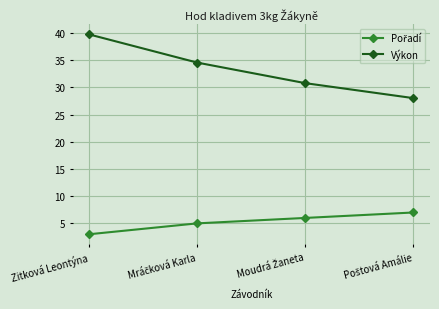

Which category has the lowest value across all series?

Zitková Leontýna